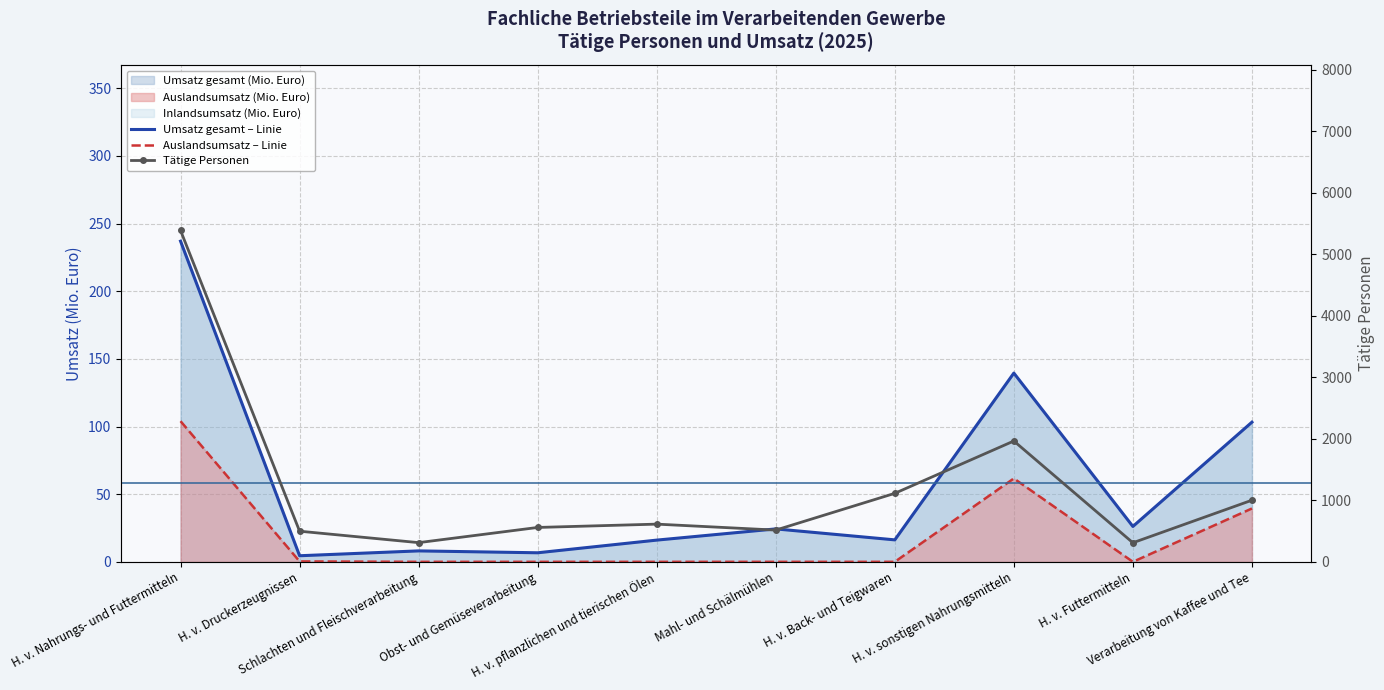

Which series has the largest total across all categories?

Tätige Personen